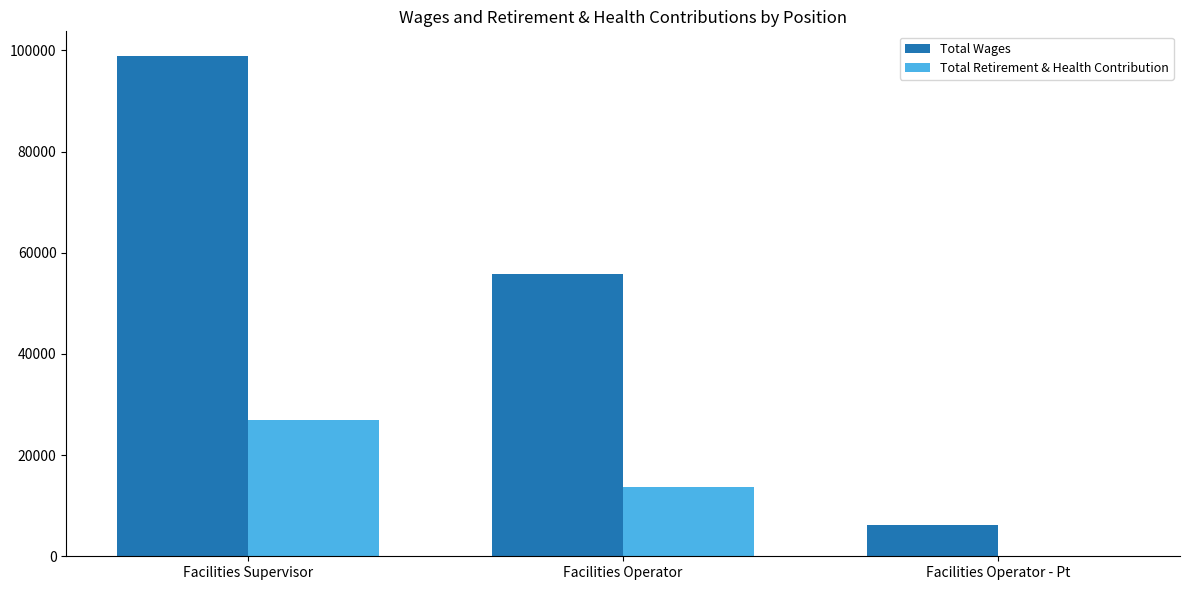

Which series has the largest total across all categories?

Total Wages